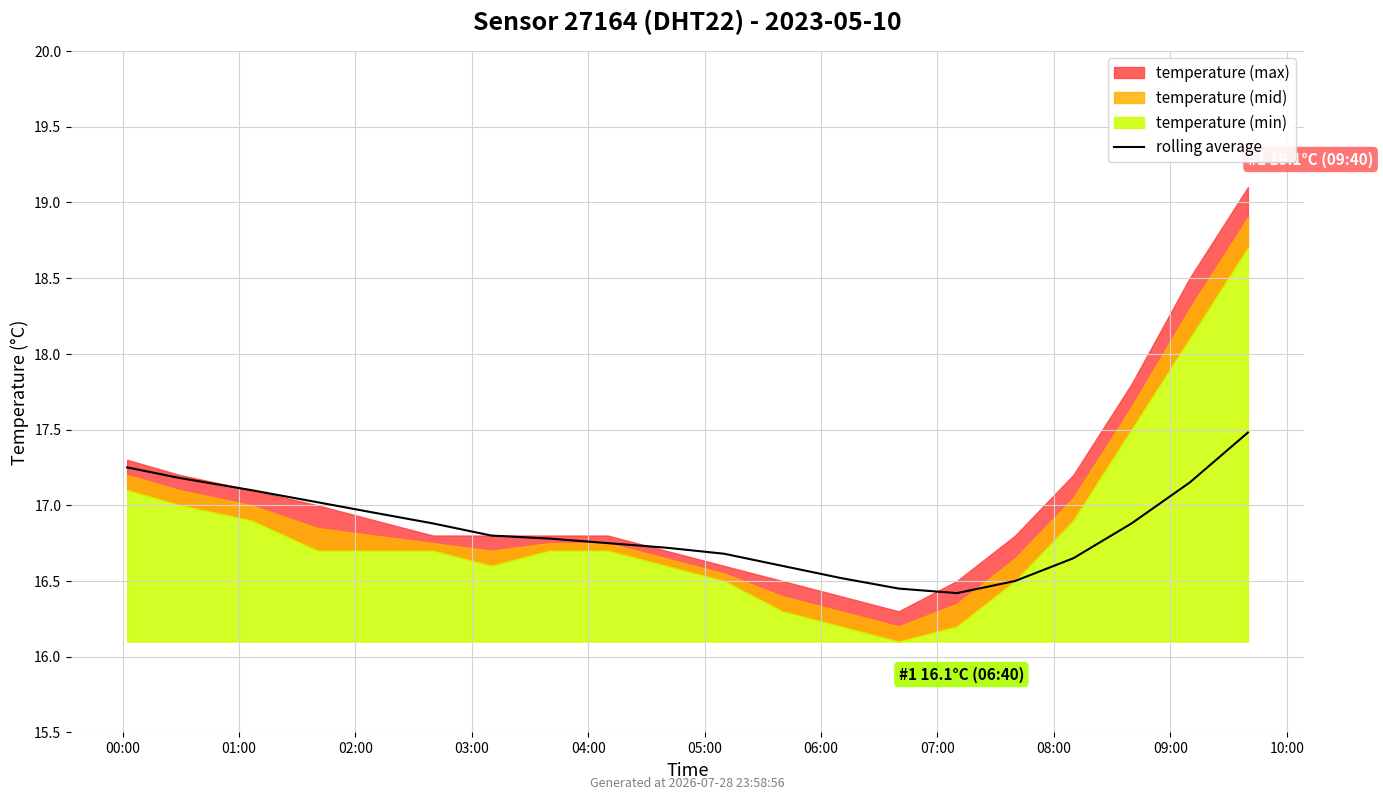

How many categories are shown in the chart?

20